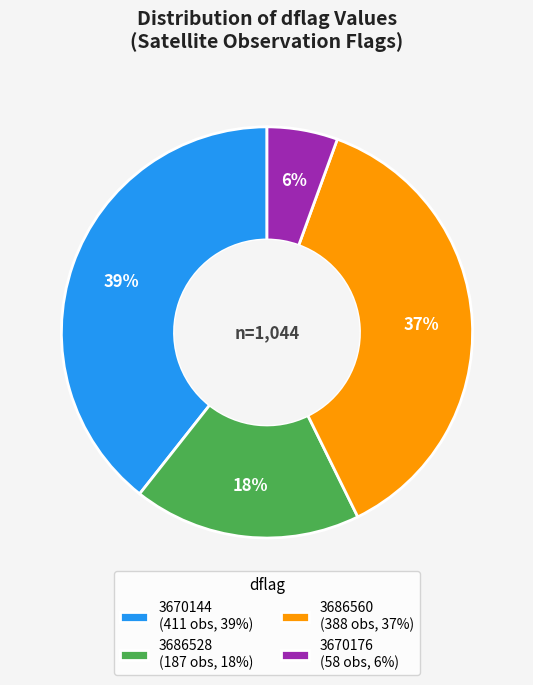

Combined, do 3670176 (58 obs, 6%) and 3686560 (388 obs, 37%) account for over 50%?

No